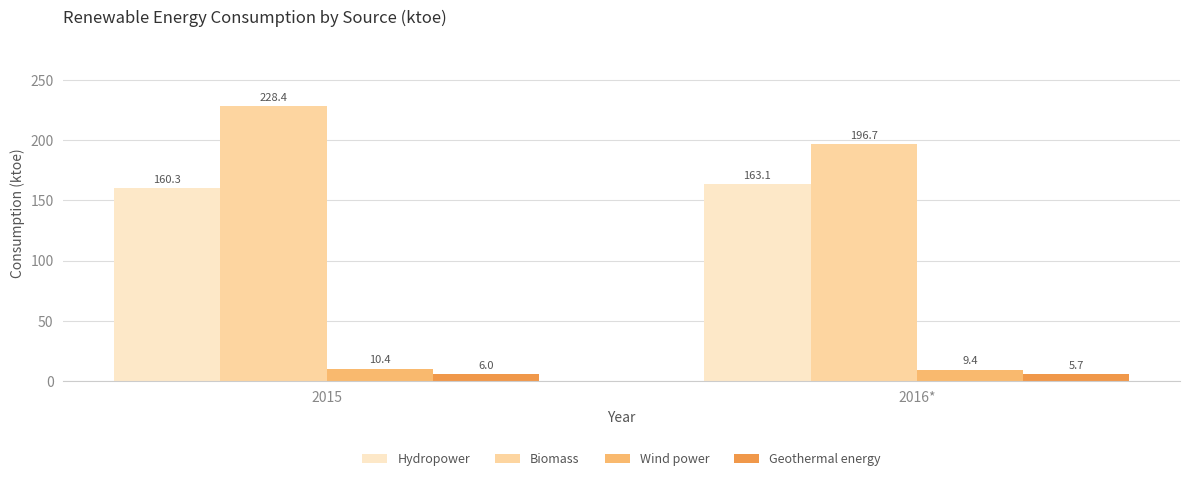

How many groups of bars are there?

2